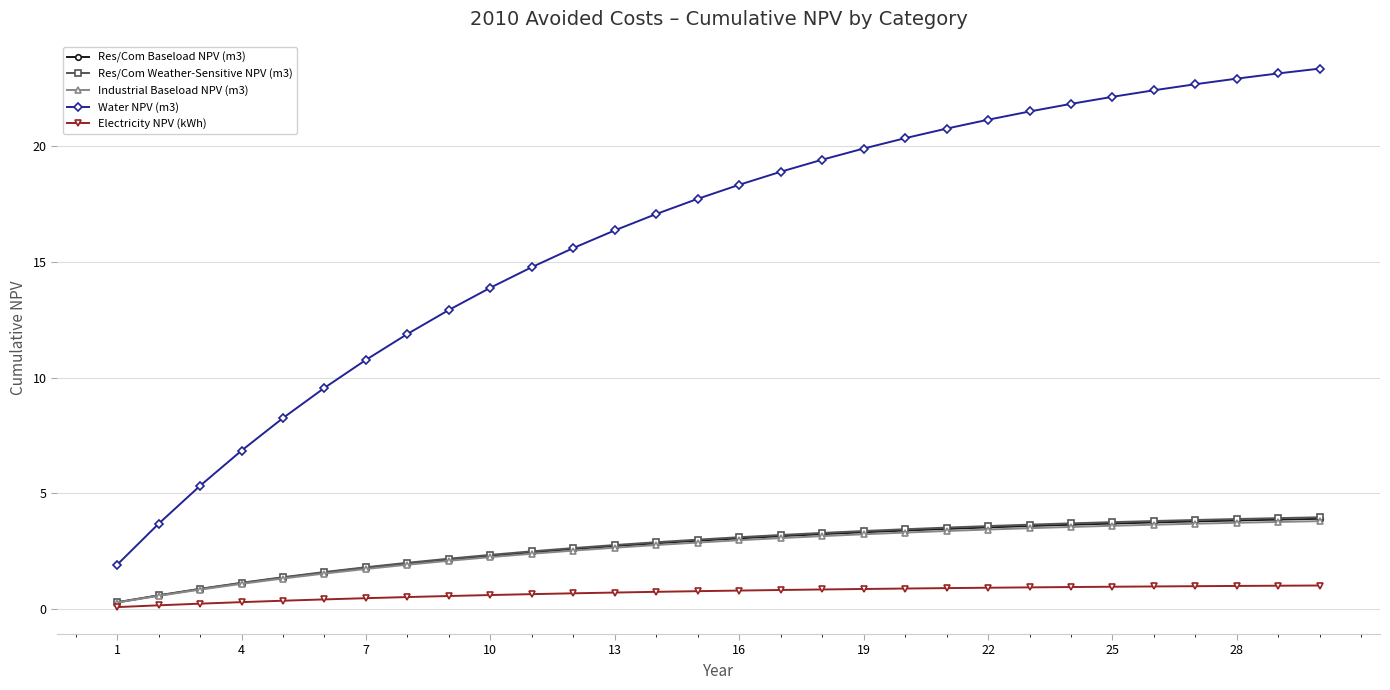

True or false: Water NPV (m3) has more than 1 interior local peaks.

False